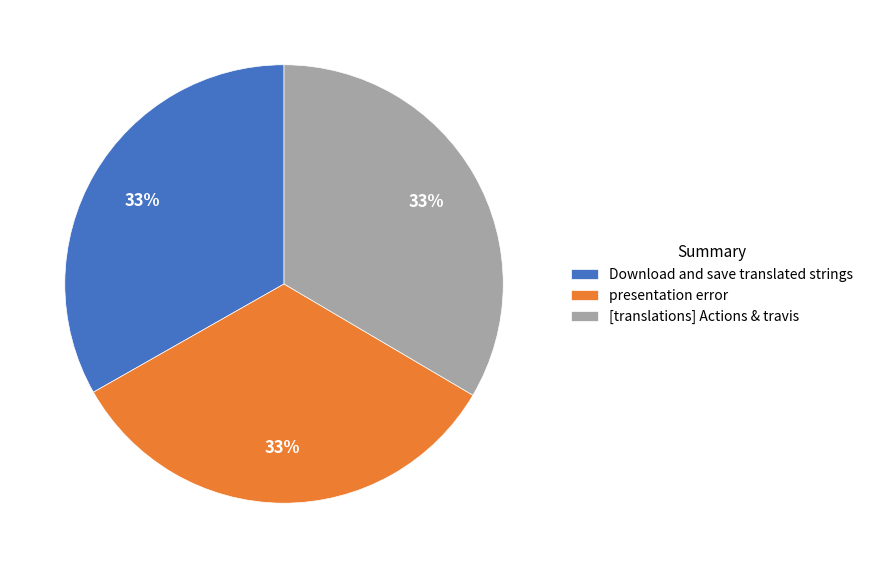

Is there any slice that represents more than half of the pie?

No